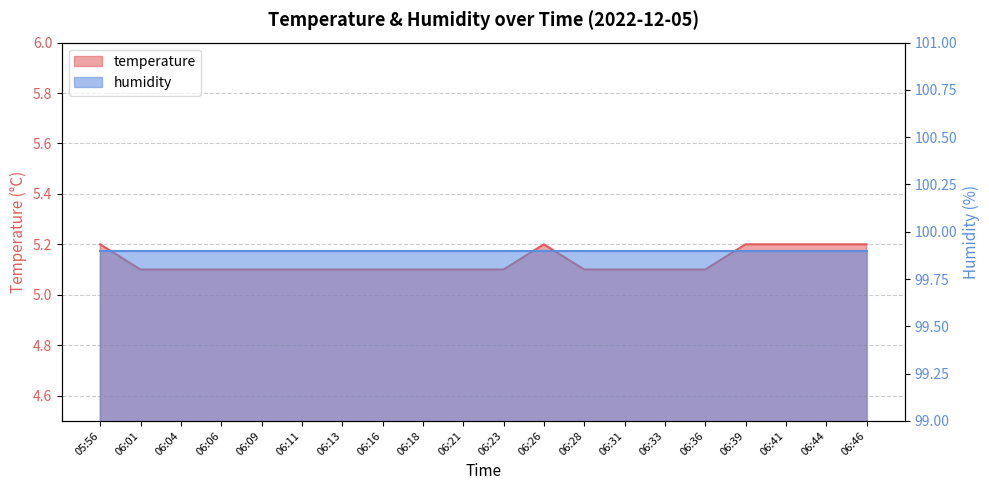

How many interior local peaks (higher than both neighbors) does the data have?

1